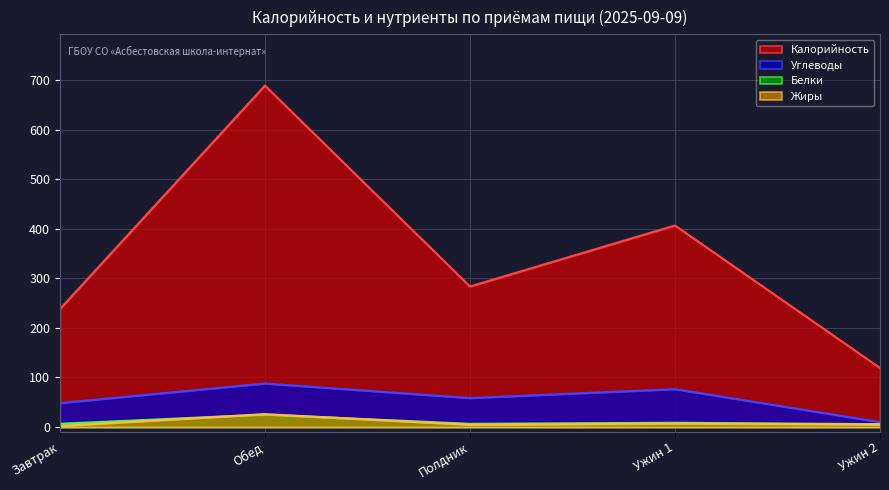

Which series has the widest spread of values?

Калорийность